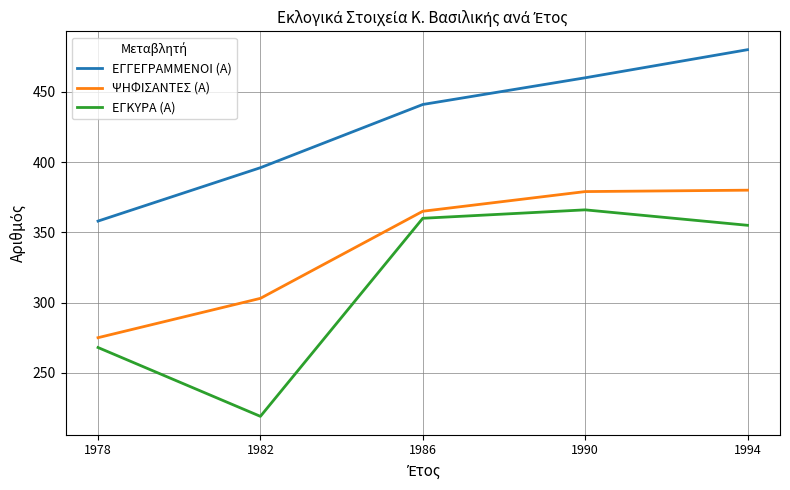

Between 1978 and 1982, which series saw the biggest shift?

ΕΓΚΥΡΑ (Α)